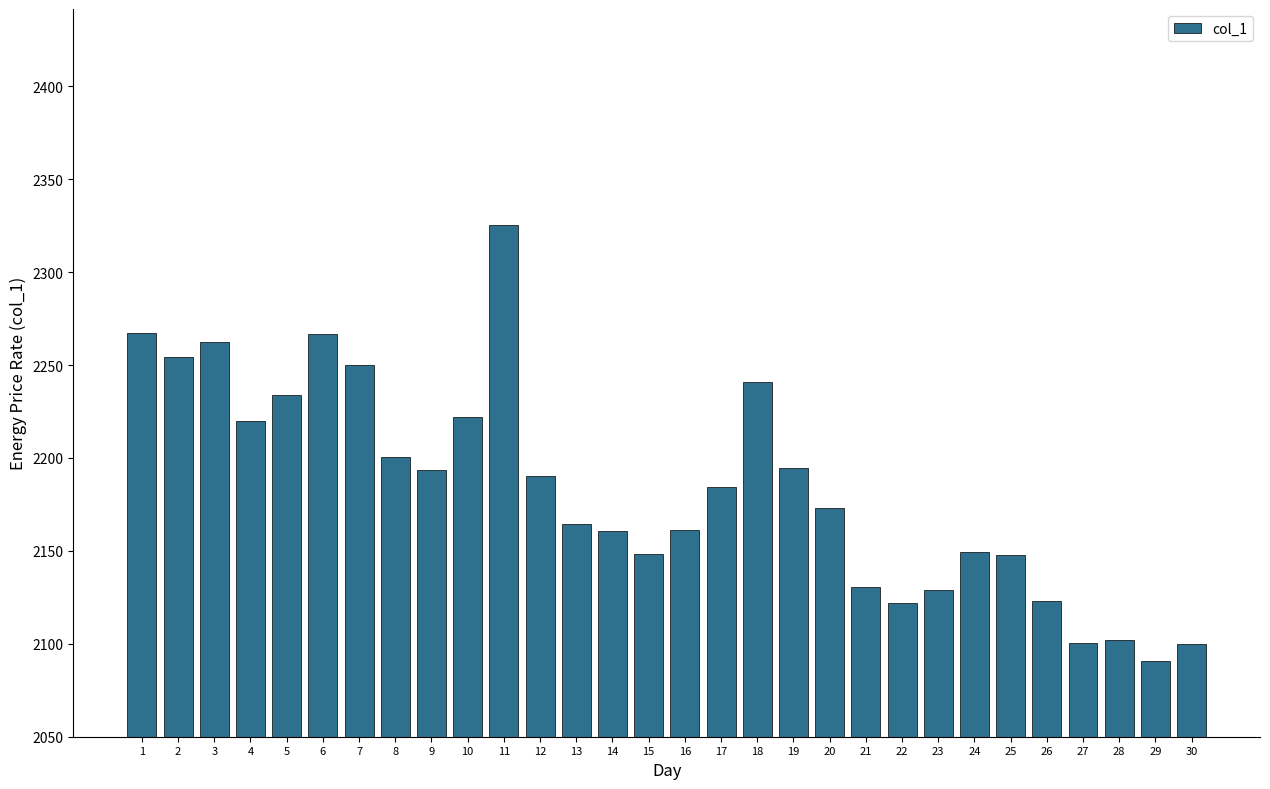

What is the change in value from 20 to 27?

-73.0